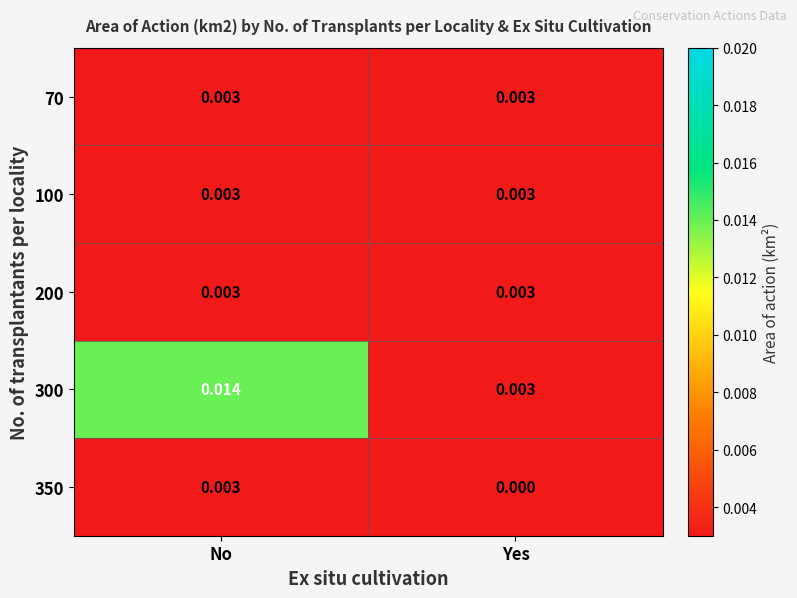

Which series has the largest total across all categories?

300